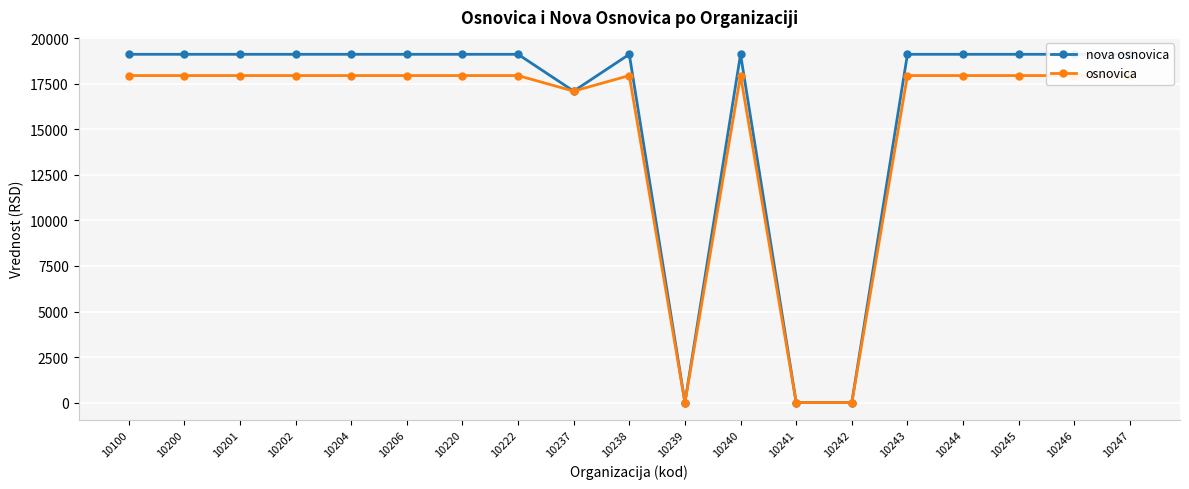

How many values in osnovica are above zero?

16